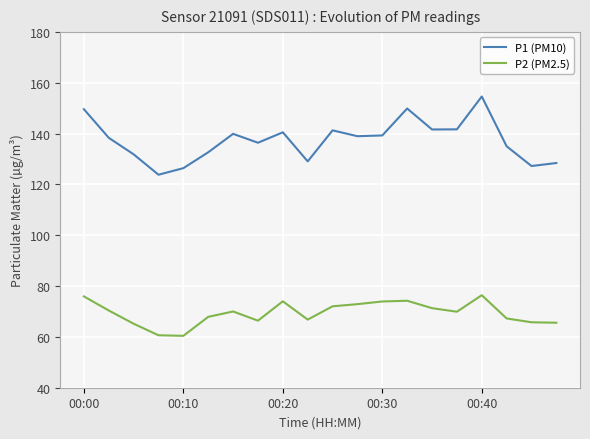

What is the maximum value shown in the chart?

154.6